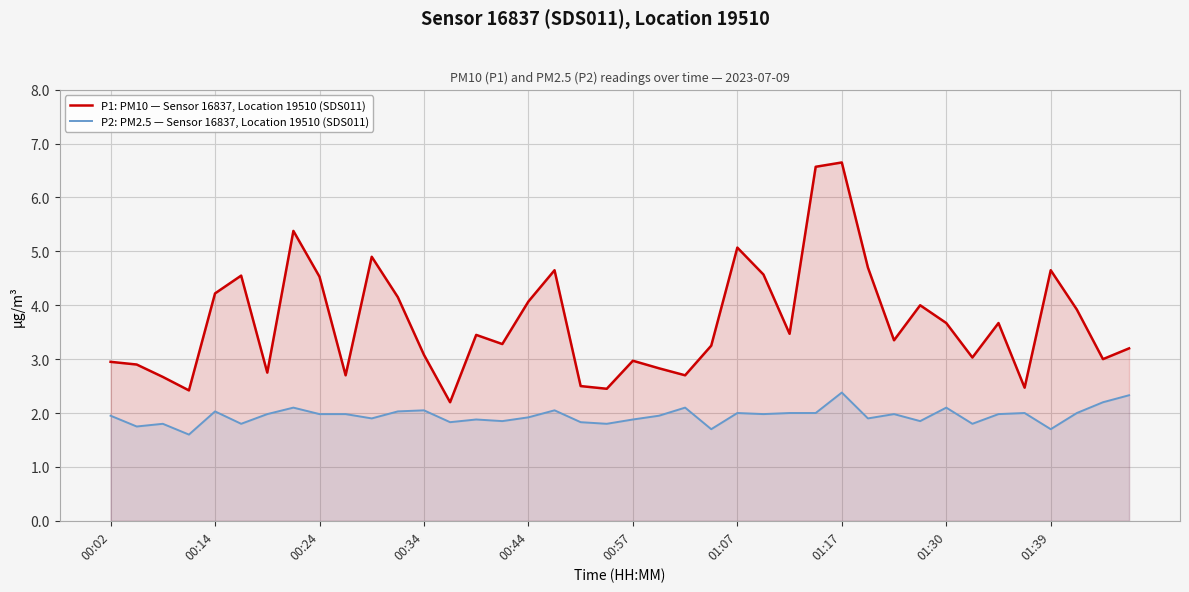

What is the minimum value shown in the chart?

1.6